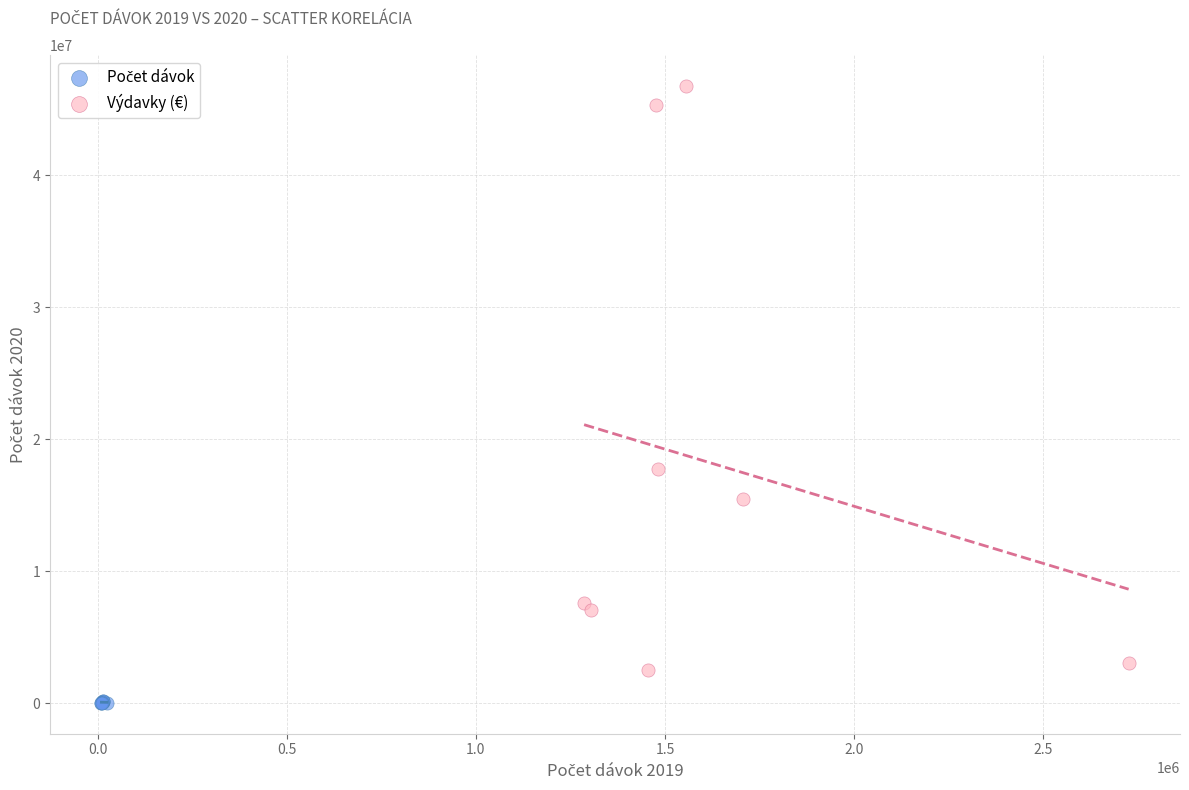

Which series has the largest Y range (max minus min)?

Výdavky (€)